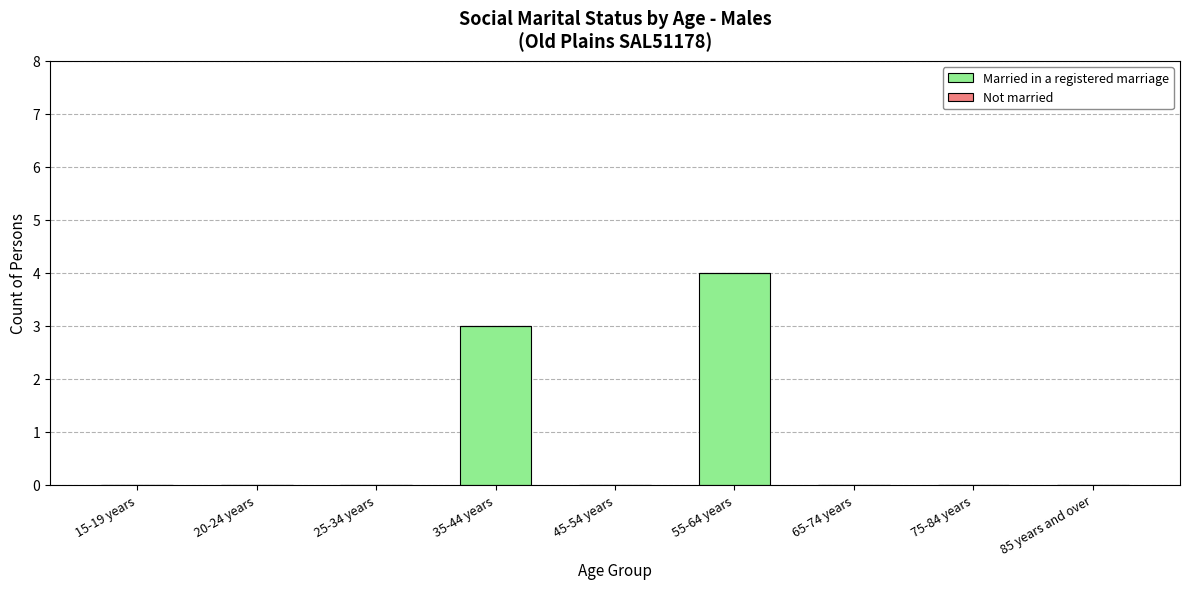

Is it true that the value at 25-34 years is -2?

False